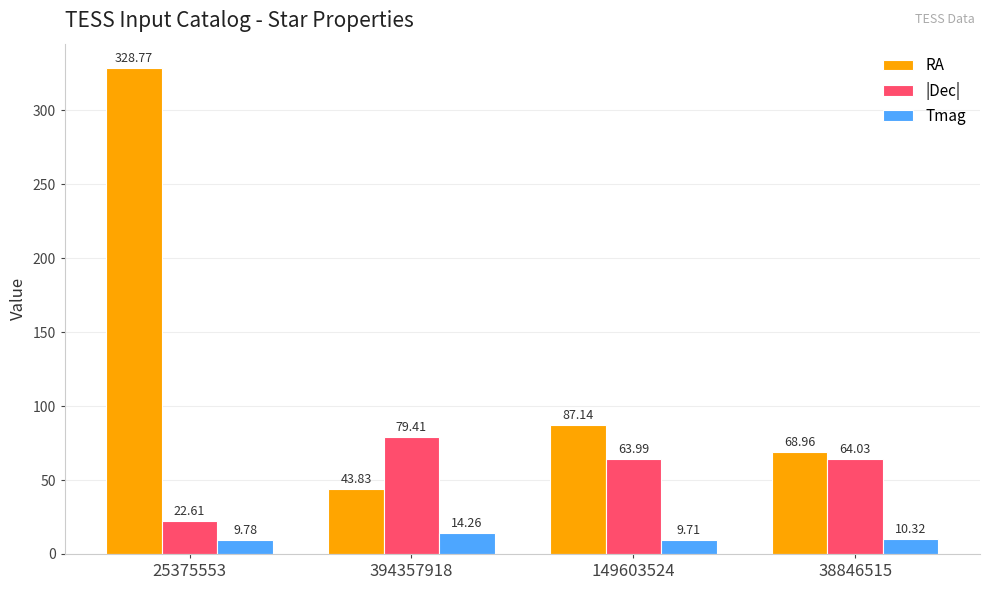

Rank the categories by |Dec| value from highest to lowest.

394357918, 38846515, 149603524, 25375553